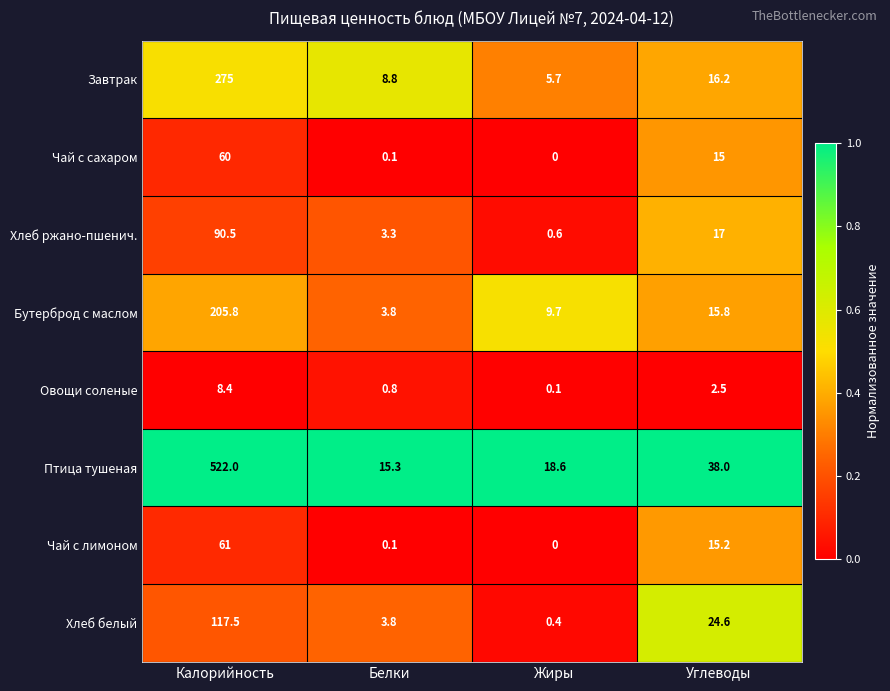

At which label is Птица тушеная closest to 268?

Углеводы